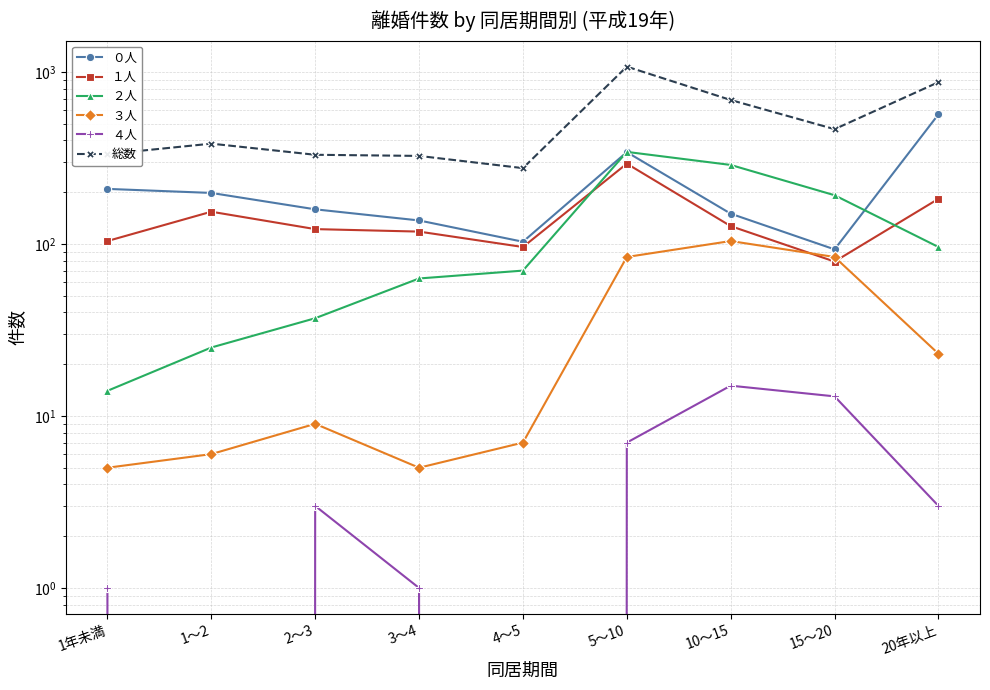

List the labels in order of ２人 value, smallest first.

1年未満, 1～2, 2～3, 3～4, 4～5, 20年以上, 15～20, 10～15, 5～10